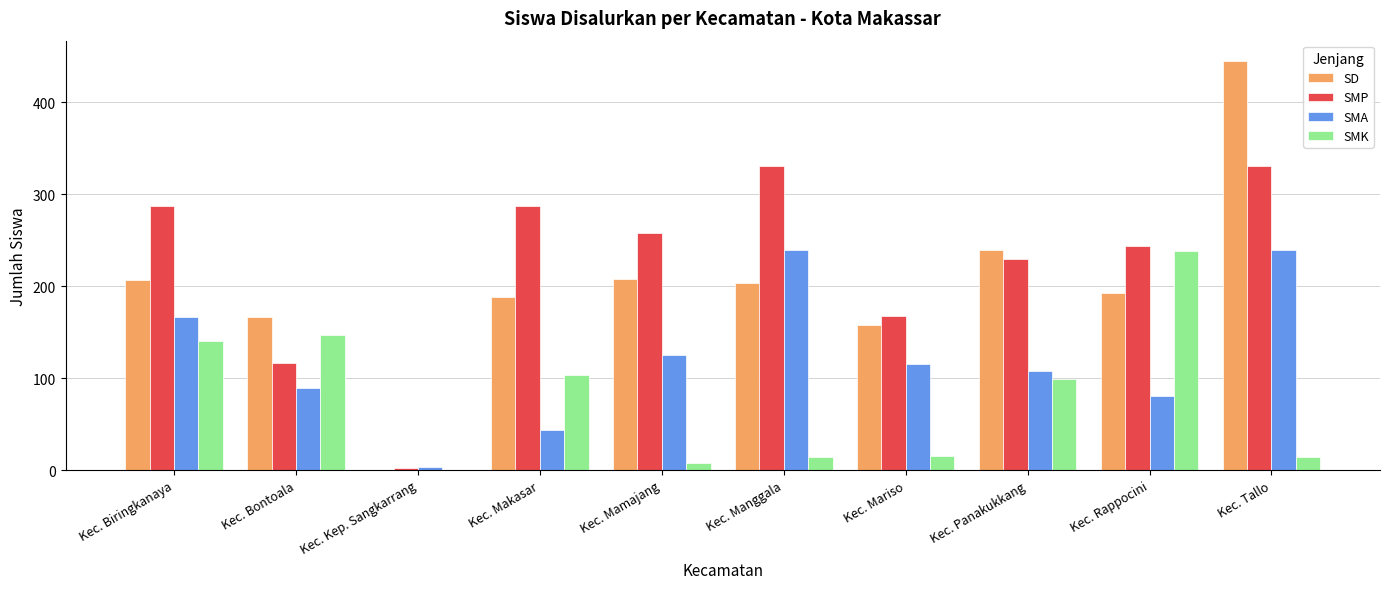

At which label does SMK reach its peak?

Kec. Rappocini